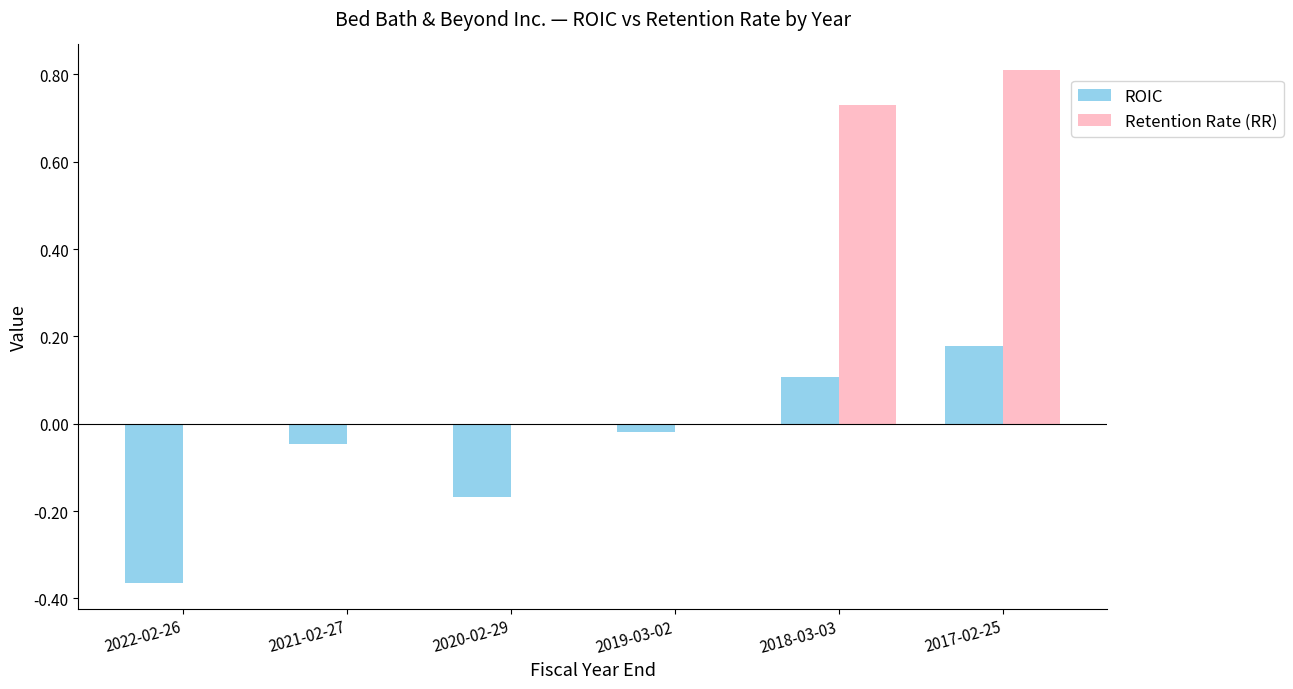

At which category is the sum across all series the highest?

2017-02-25